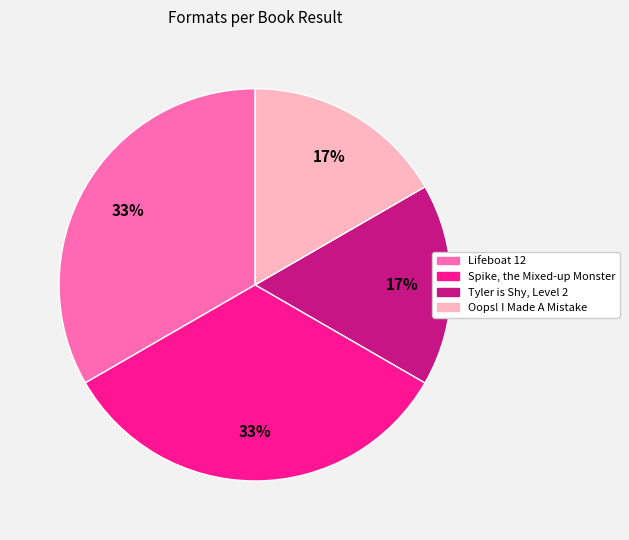

To the nearest percent, what portion does Spike, the Mixed-up Monster represent?

33%